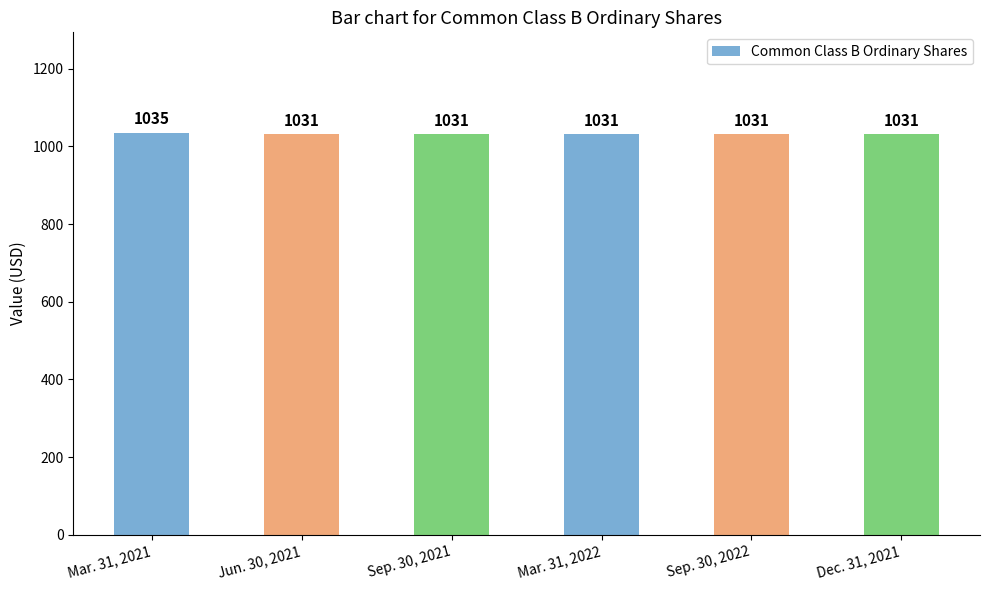

What is the label of the 5th bar from the right?

Jun. 30, 2021